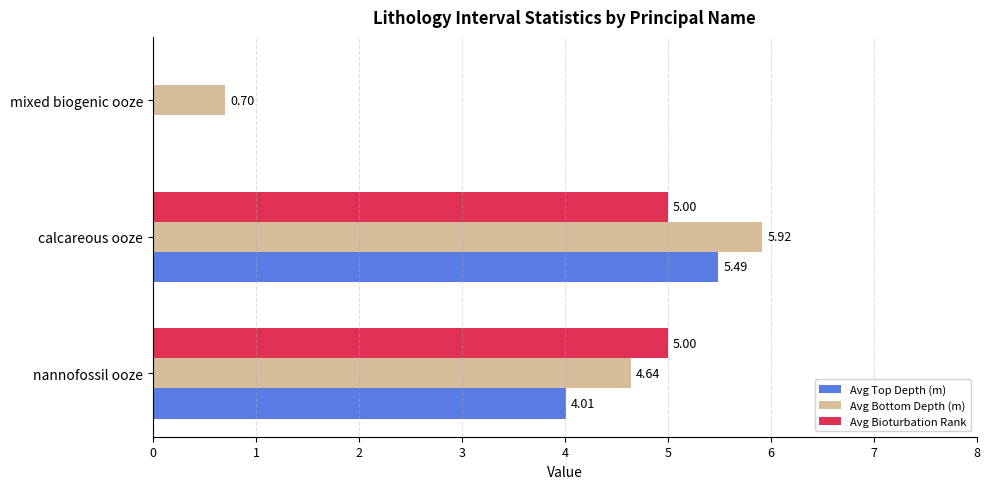

What is the sum of the Avg Bioturbation Rank values at mixed biogenic ooze and nannofossil ooze?

5.0